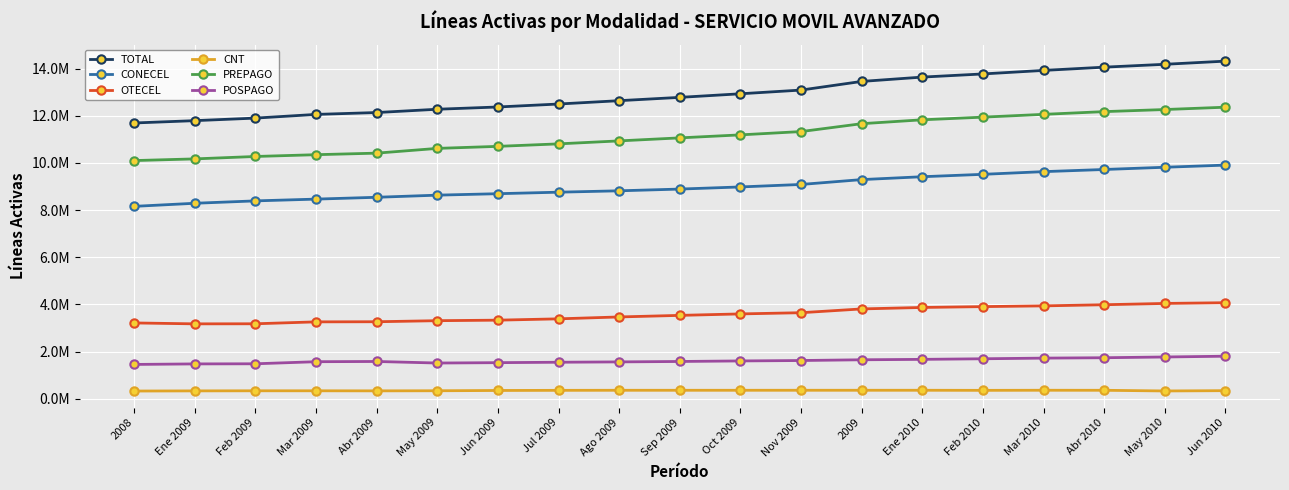

What is the label of the 4th point from the right?

Mar 2010